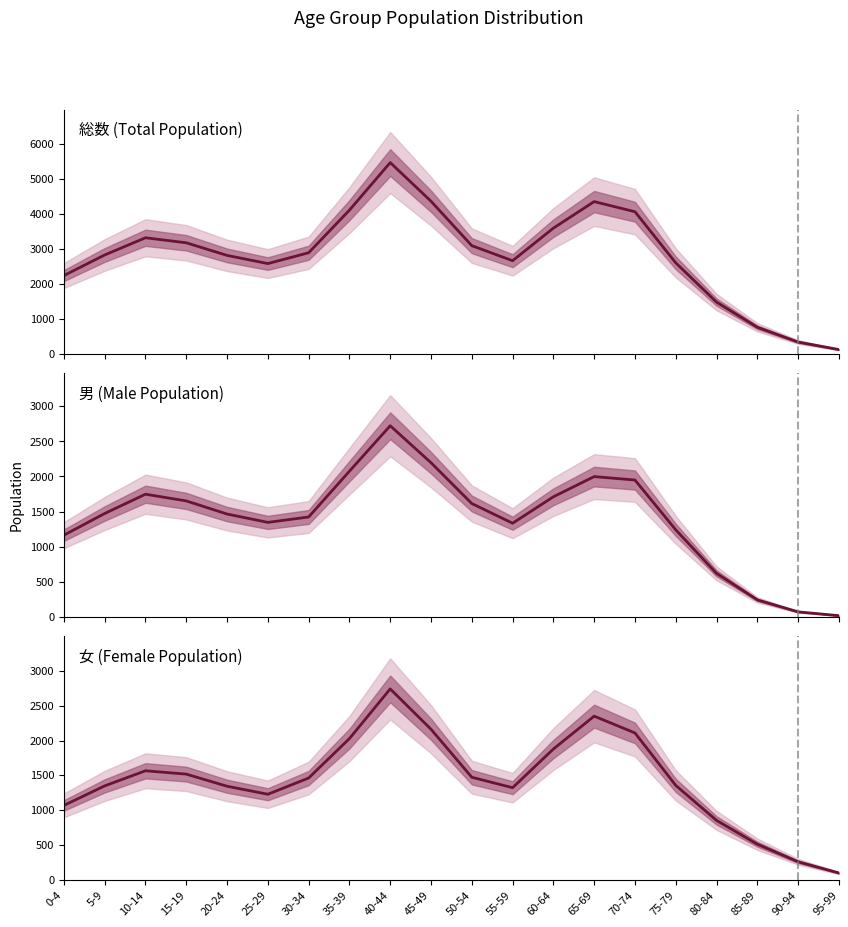

Which has a higher value, 45-49 or 75-79?

45-49